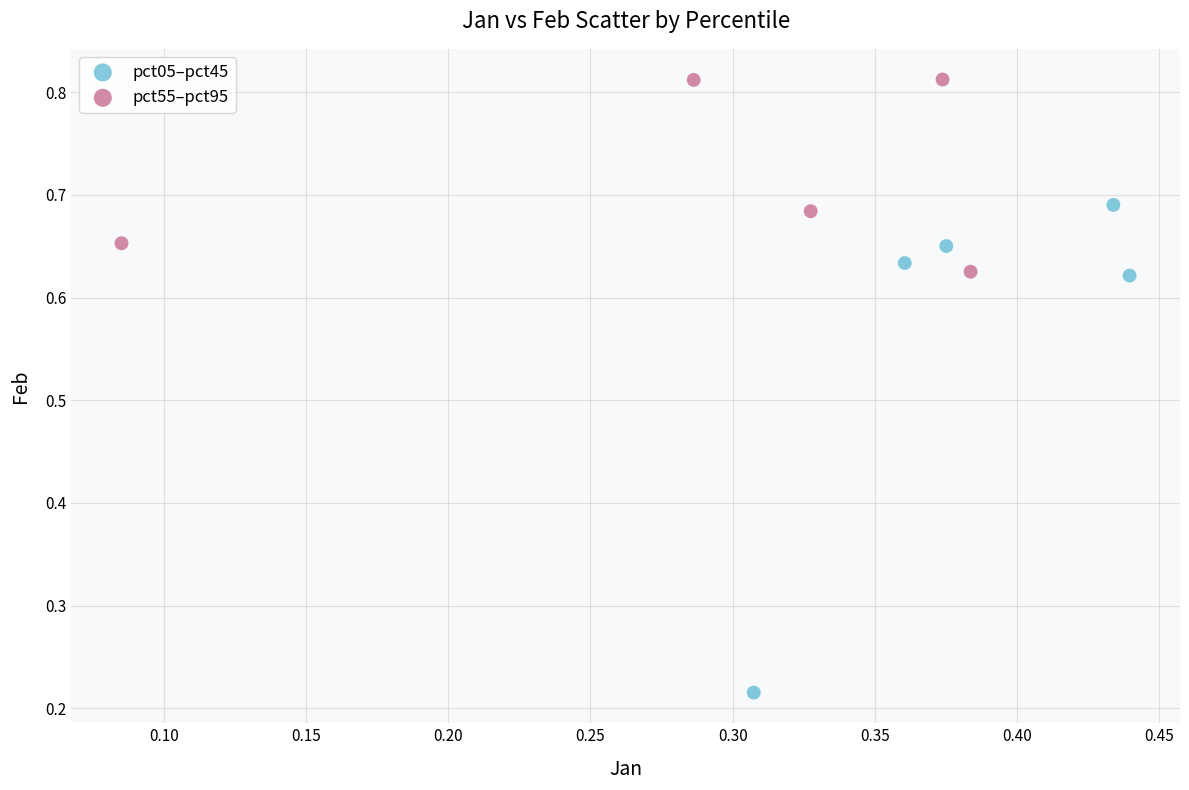

Which series reaches the maximum Y coordinate?

pct55–pct95